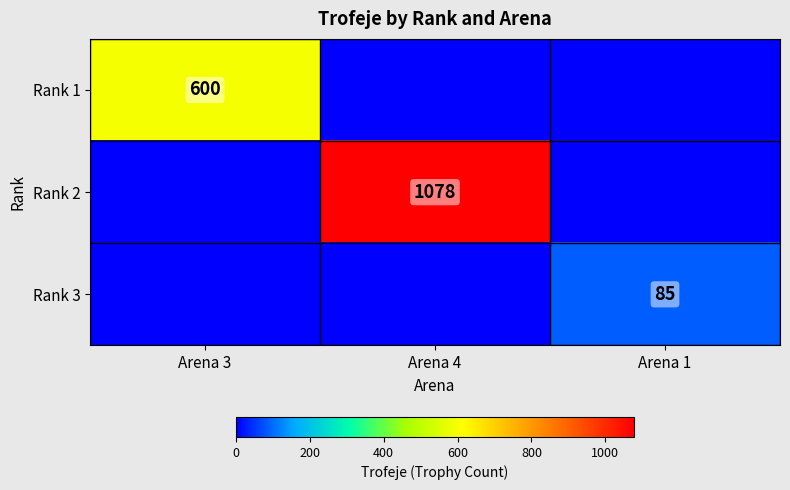

Is it true that Rank 2 equals 1470 at Arena 4?

False